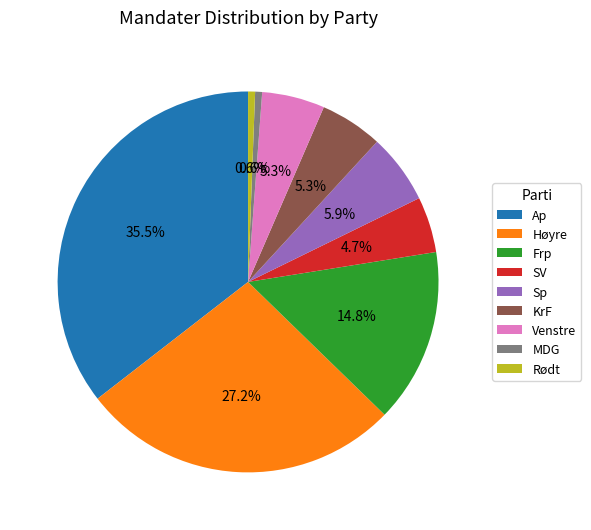

Is there a majority slice in this chart?

No